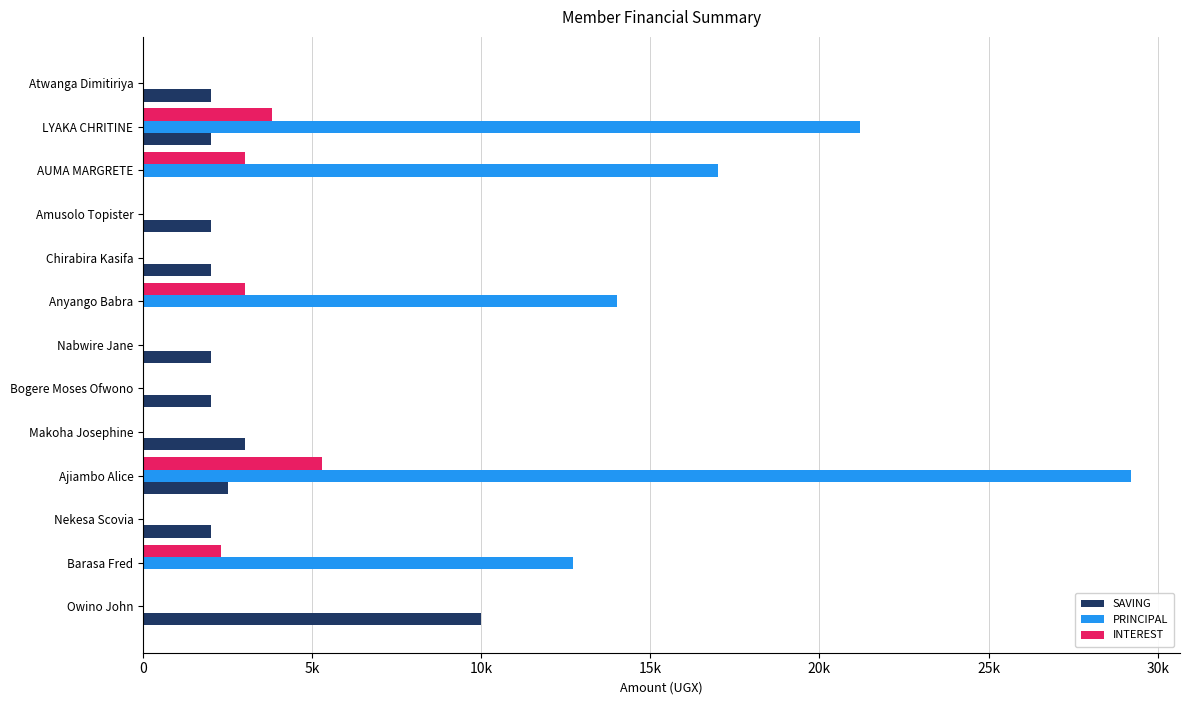

Count the INTEREST values in the range 0 to 3000.

11